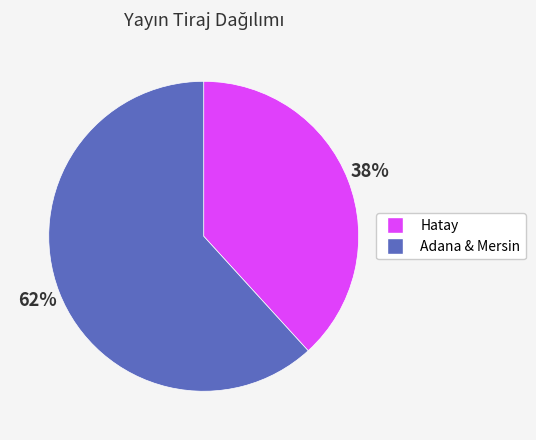

To the nearest percent, what is the average slice percentage?

50%